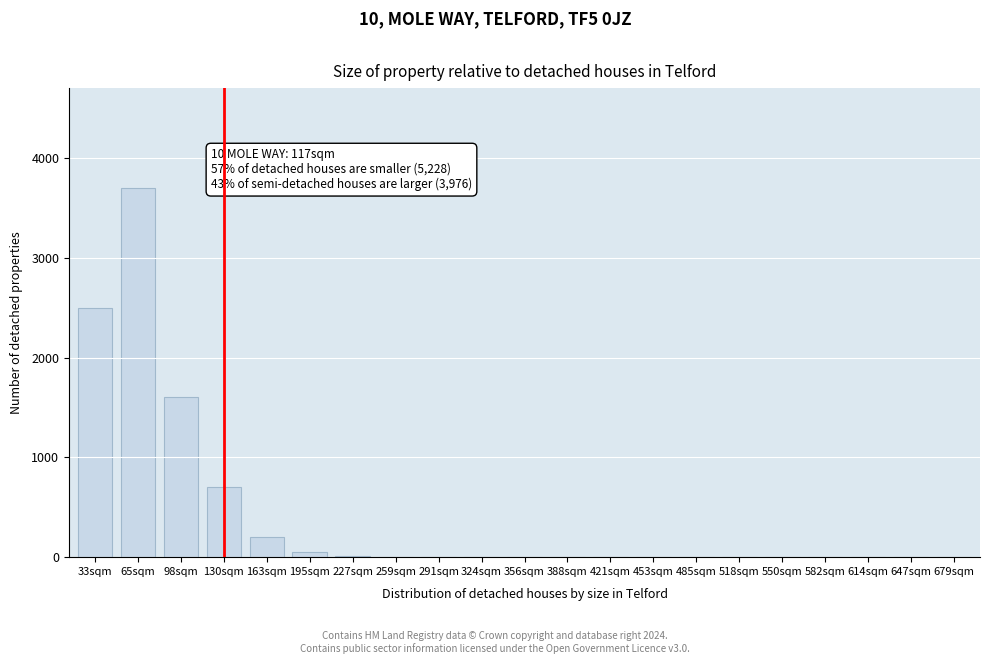

Is it true that the value at 65sqm is 3700?

True